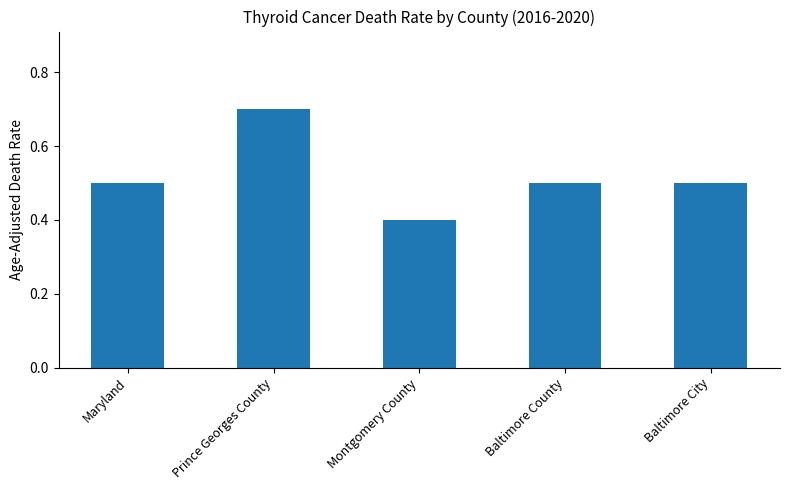

How many bars are there in total?

5